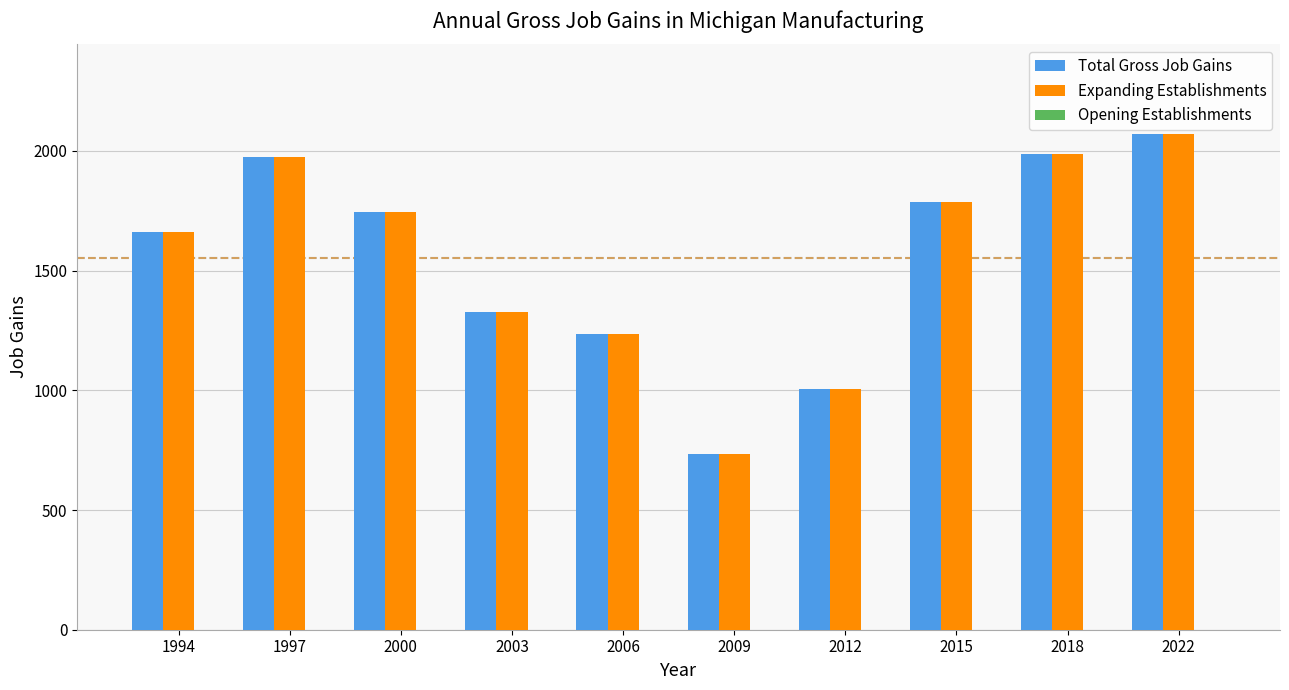

What is the average value of the Total Gross Job Gains series?

1552